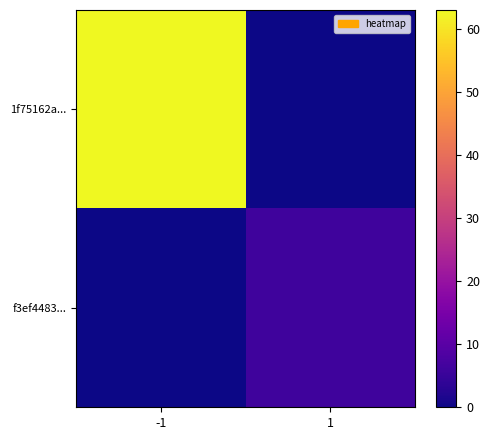

Which series has the widest spread of values?

1f75162a...